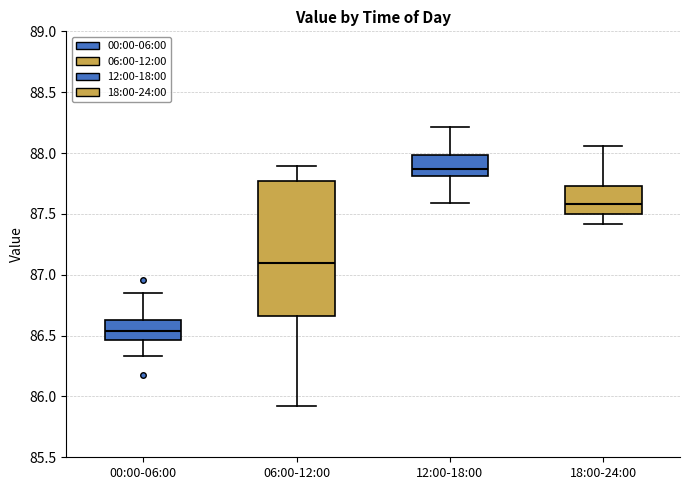

Comparing the boxes themselves (not the whiskers), which one is the tallest?

06:00-12:00